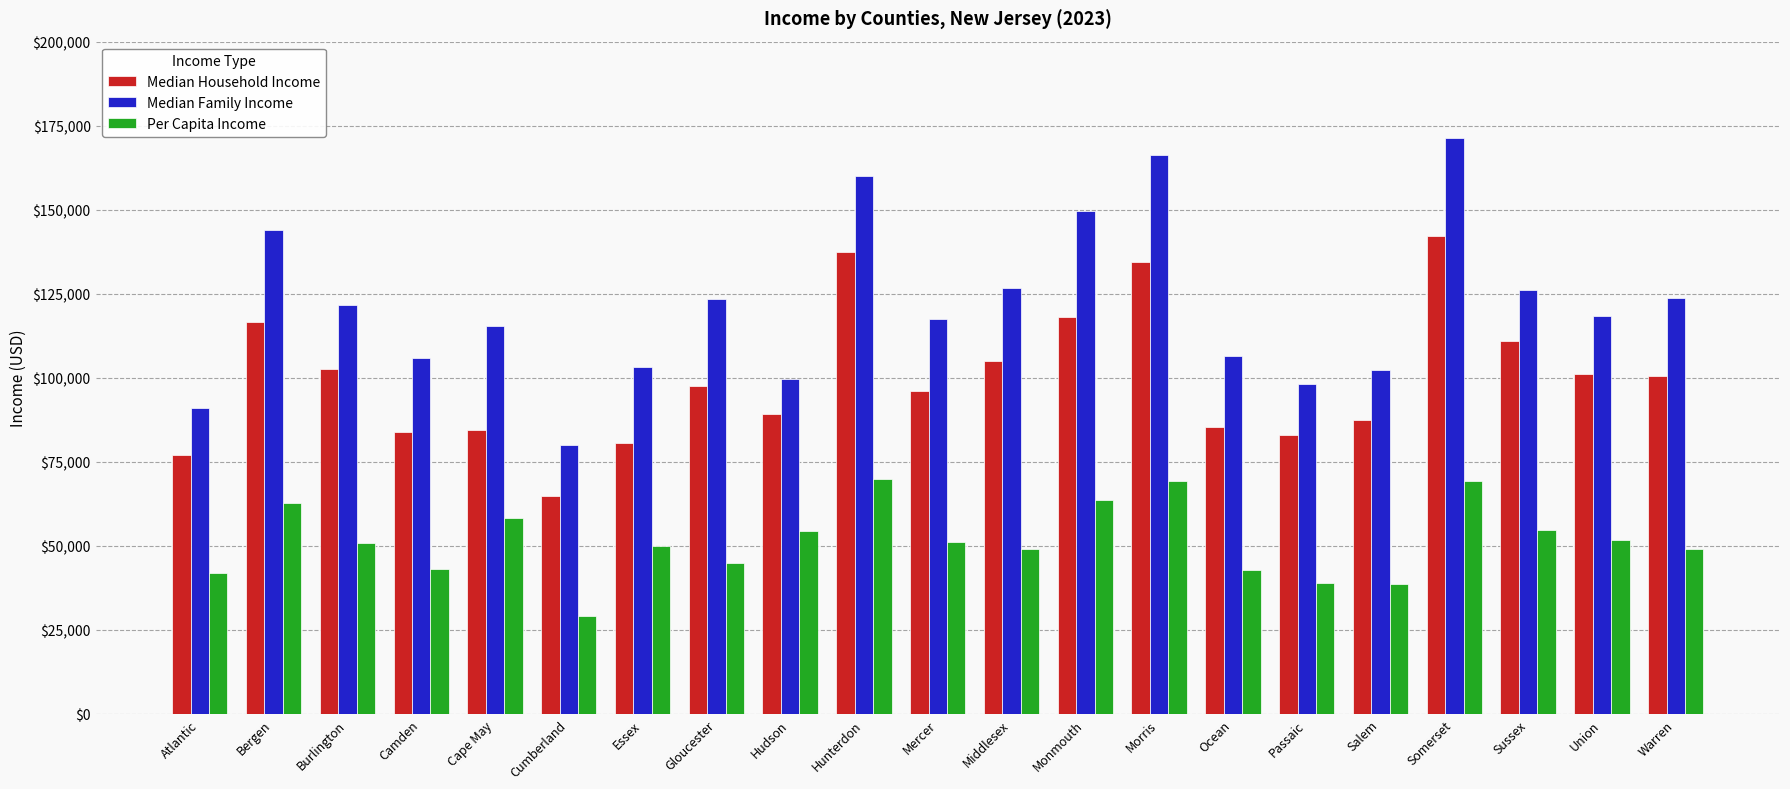

Is it true that Median Family Income equals 149609 at Monmouth?

True